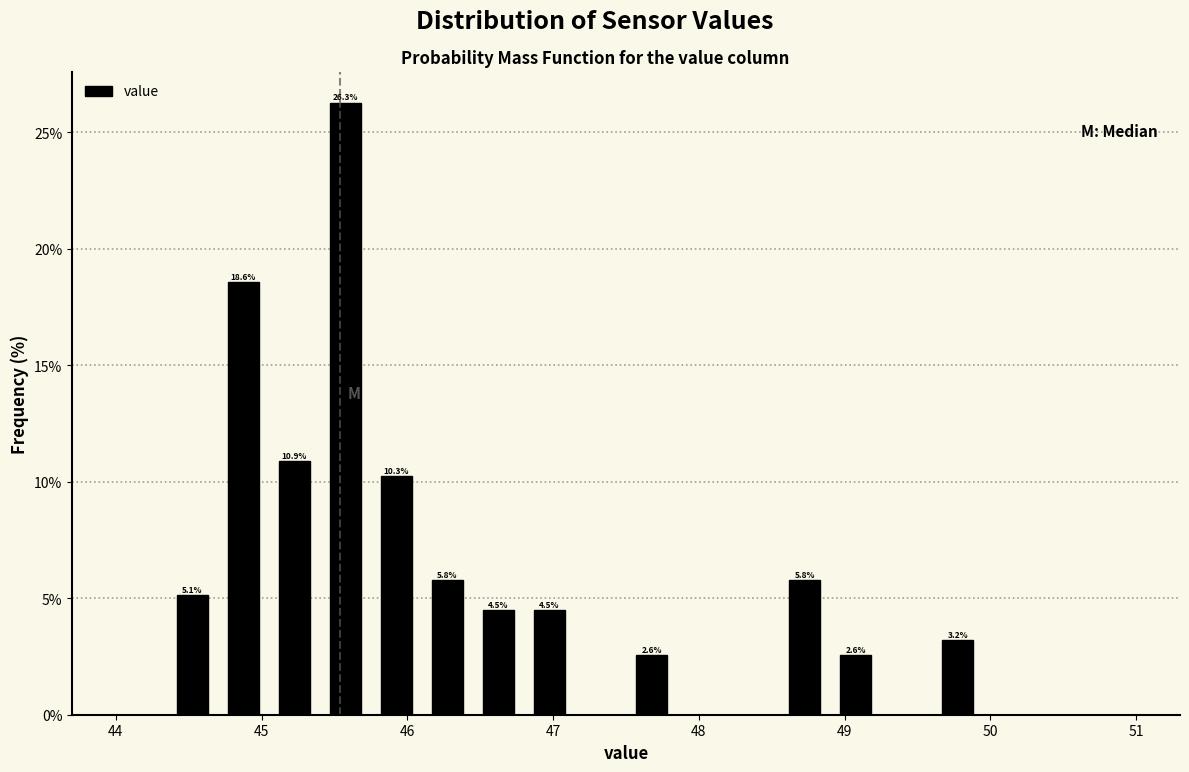

Read against the x-axis, roughly where is the centre of the tallest bar?

45.6